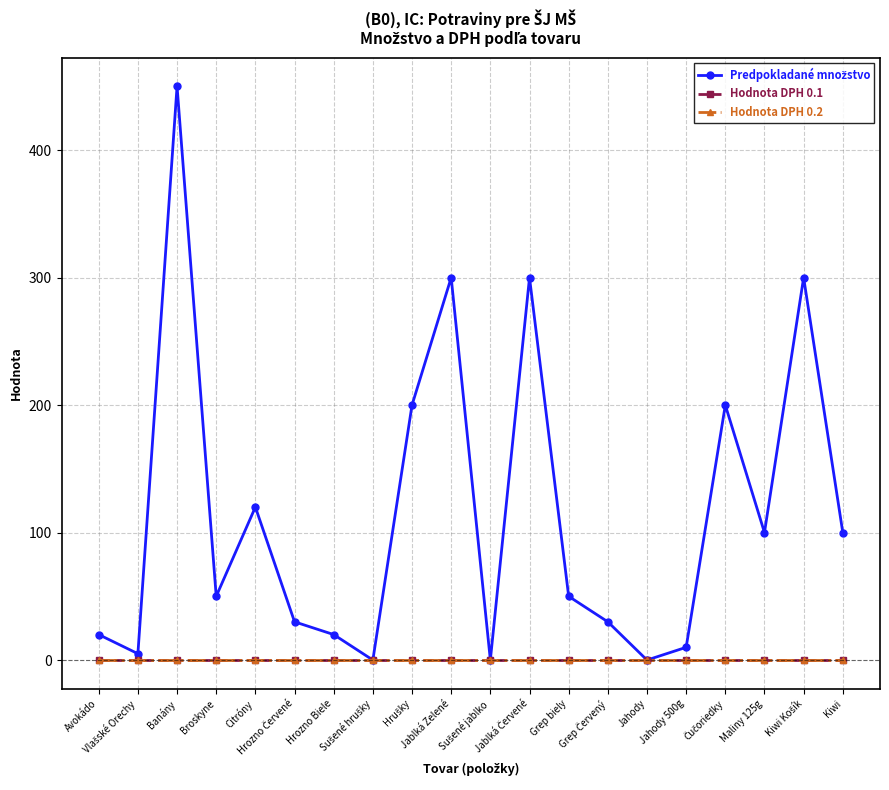

Reading left to right, what are all the values shown in this chart?

Predpokladané množstvo: 20	5	450	50	120	30	20	0	200	300	0	300	50	30	0	10	200	100	300	100
Hodnota DPH 0.1: 0	0	0	0	0	0	0	0	0	0	0	0	0	0	0	0	0	0	0	0
Hodnota DPH 0.2: 0	0	0	0	0	0	0	0	0	0	0	0	0	0	0	0	0	0	0	0